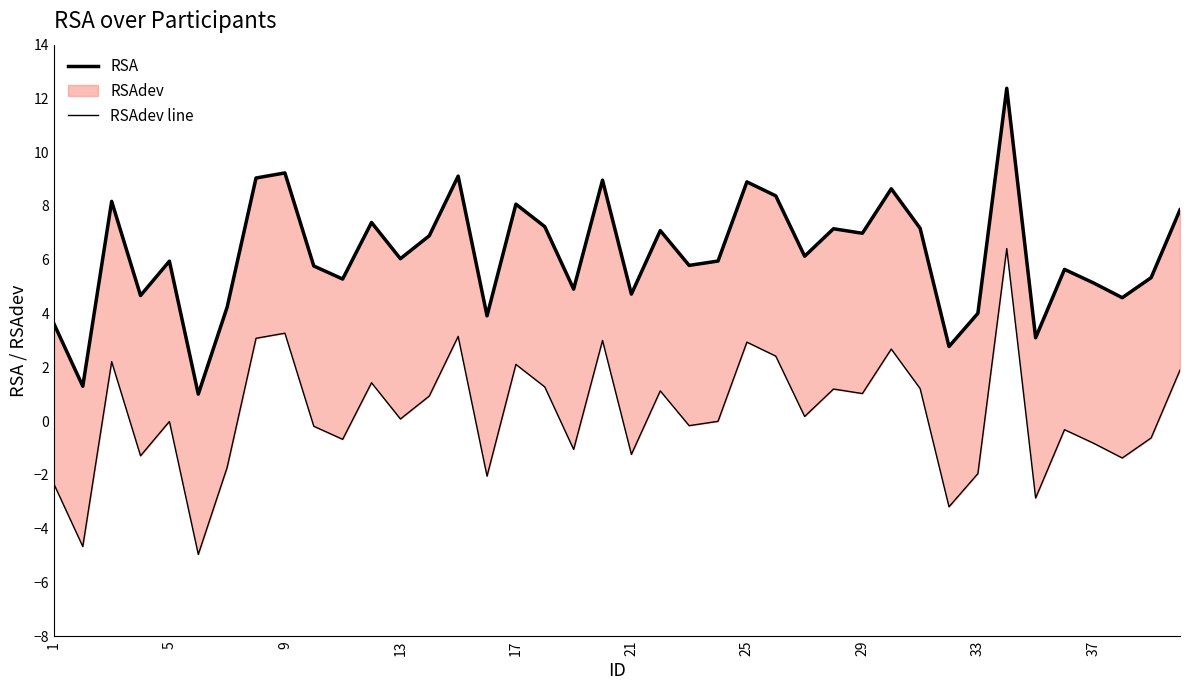

True or false: RSA and RSAdev line cross at least once.

False